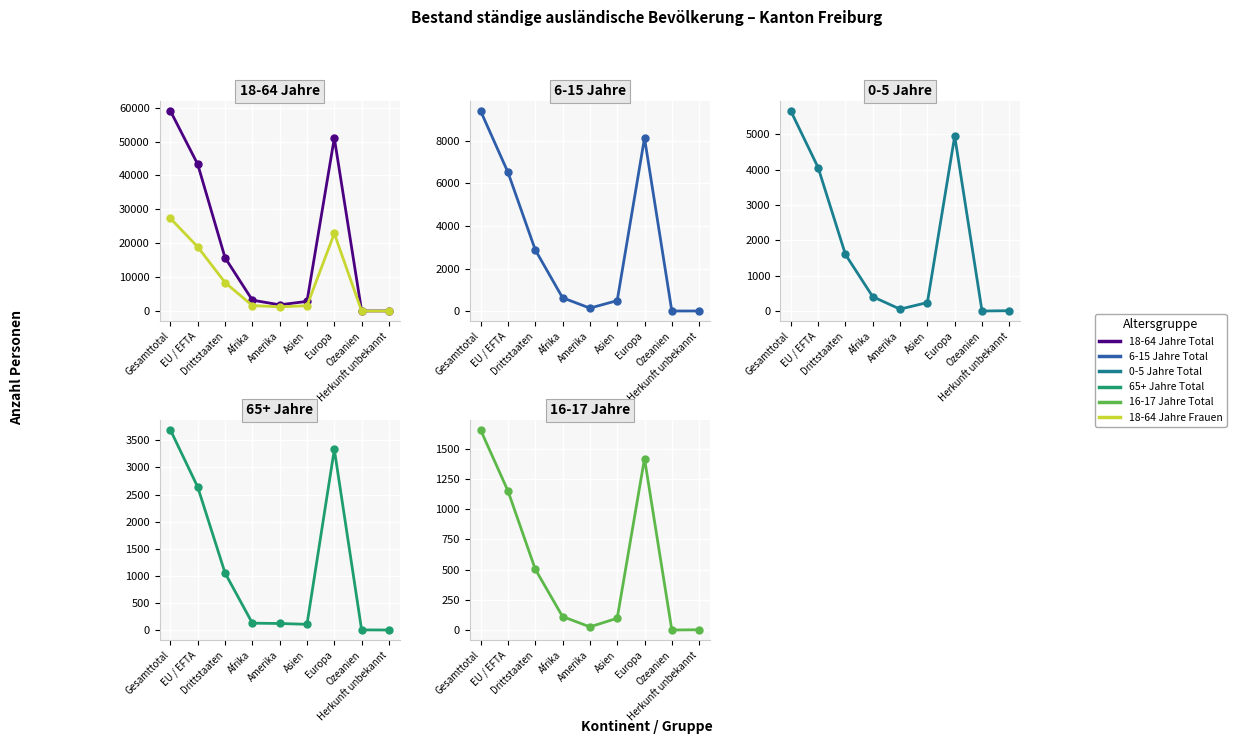

Where is the first local minimum for 0-5 Jahre Total?

Amerika